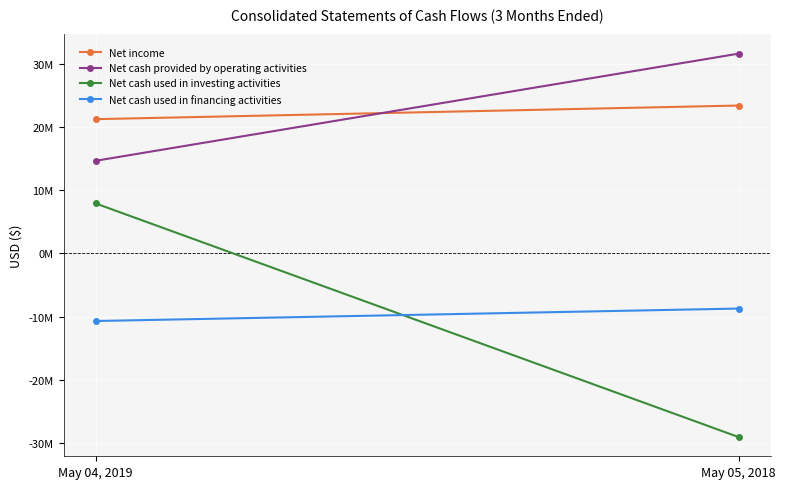

At how many categories does at least one series exceed 30357564?

1